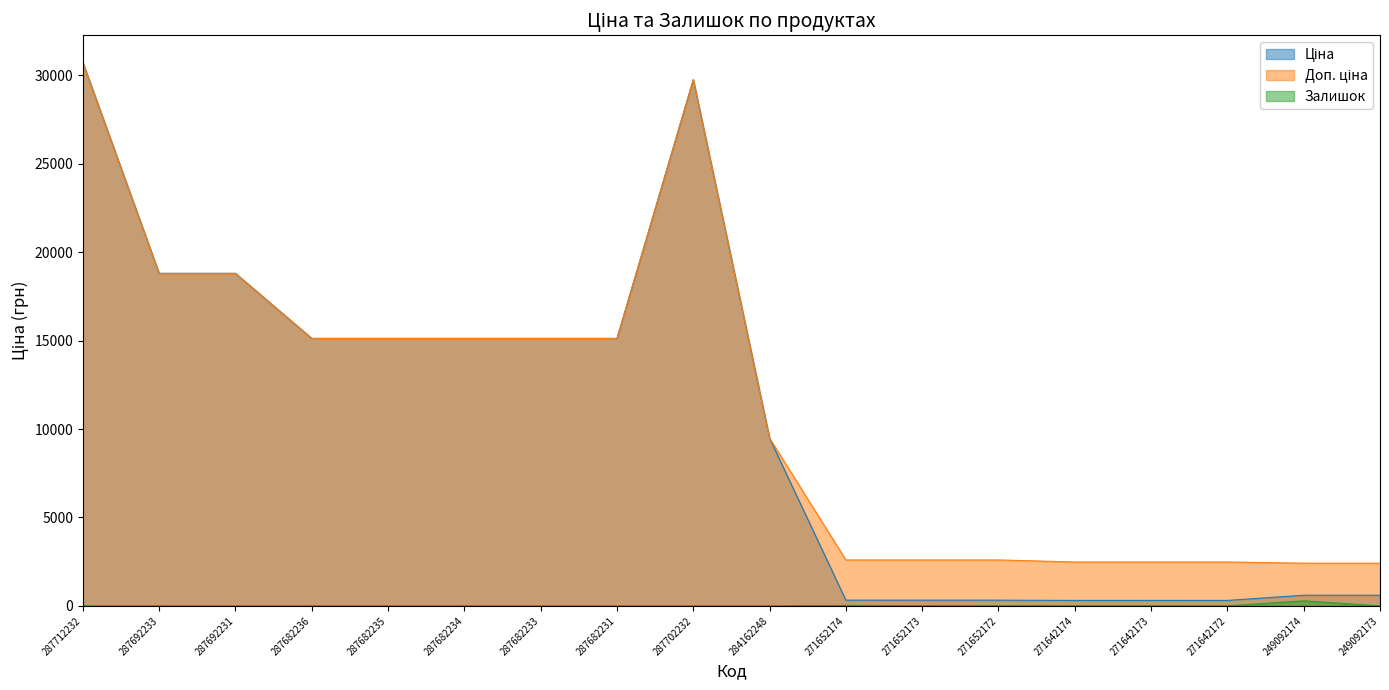

The value of Залишок at 271652174 is 32.0. True or false?

True